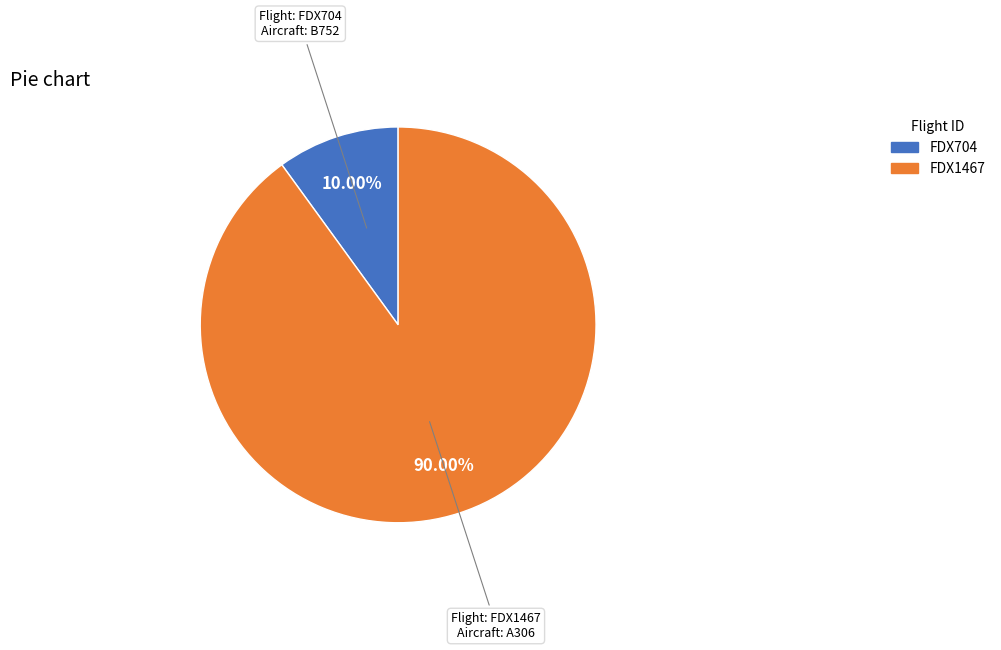

What is the total percentage of FDX704 and FDX1467?

100.0%